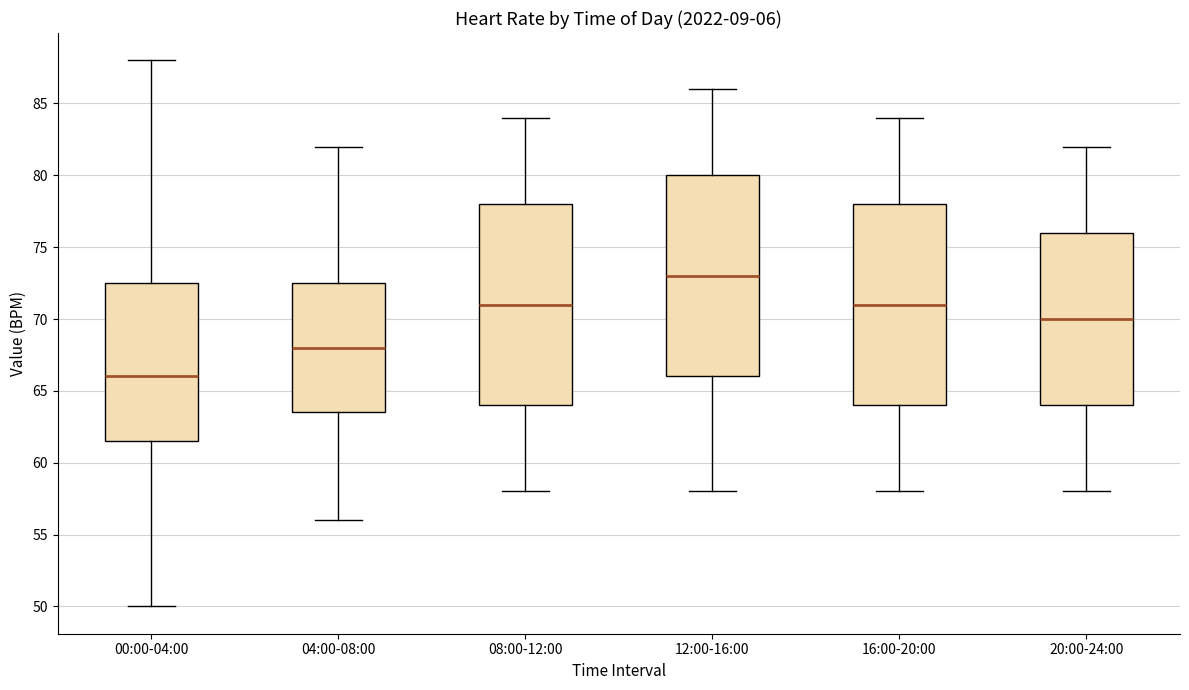

Where does the lower whisker of the box for 12:00-16:00 end on the y-axis? The values are not printed on the chart, so give them approximately, as read against the axis.

58.0